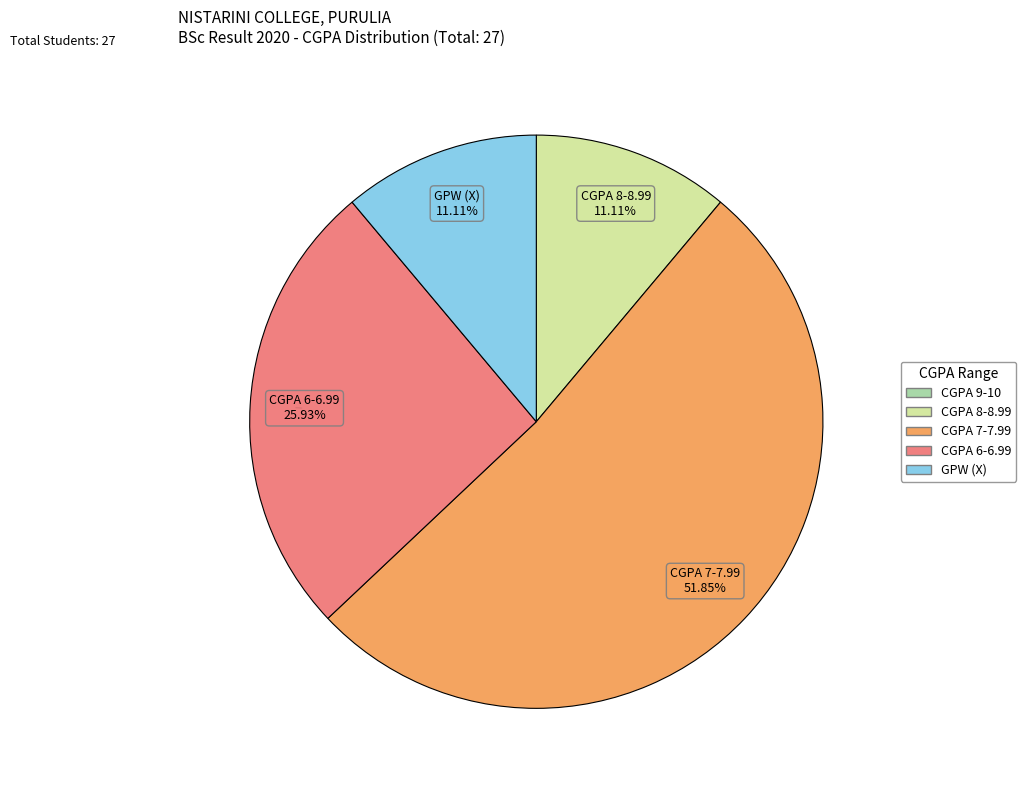

What percentage is the GPW (X) slice, to the nearest percent?

11%